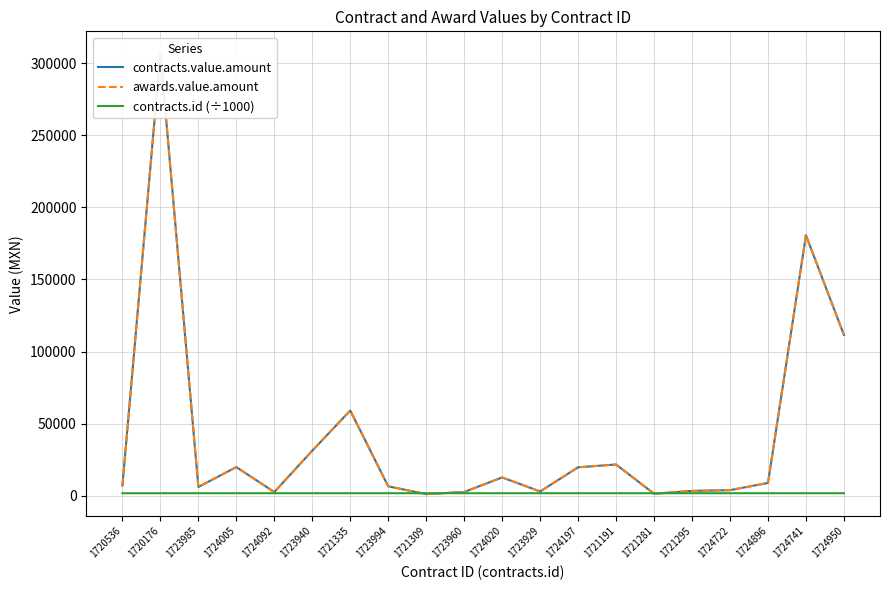

Reading right to left, transcribe all the data shown in this chart.

contracts.value.amount: 111549.0	180695.8	8846.0	3834.5	3328.3	1373.3	21641.3	19711.0	2934.1	12679.3	2571.4	1114.3	6496.5	59083.8	31242.8	2525.5	19852.0	6066.0	306885.2	7071.1
awards.value.amount: 111549.0	180695.8	8846.0	3834.5	3328.3	1373.3	21641.3	19711.0	2934.1	12679.3	2571.4	1114.3	6496.5	59083.8	31242.8	2525.5	19852.0	6066.0	306885.2	7071.1
contracts.id (÷1000): 1725.0	1724.7	1724.9	1724.7	1721.3	1721.3	1721.2	1724.2	1723.9	1724.0	1724.0	1721.3	1724.0	1721.3	1723.9	1724.1	1724.0	1724.0	1720.2	1720.5